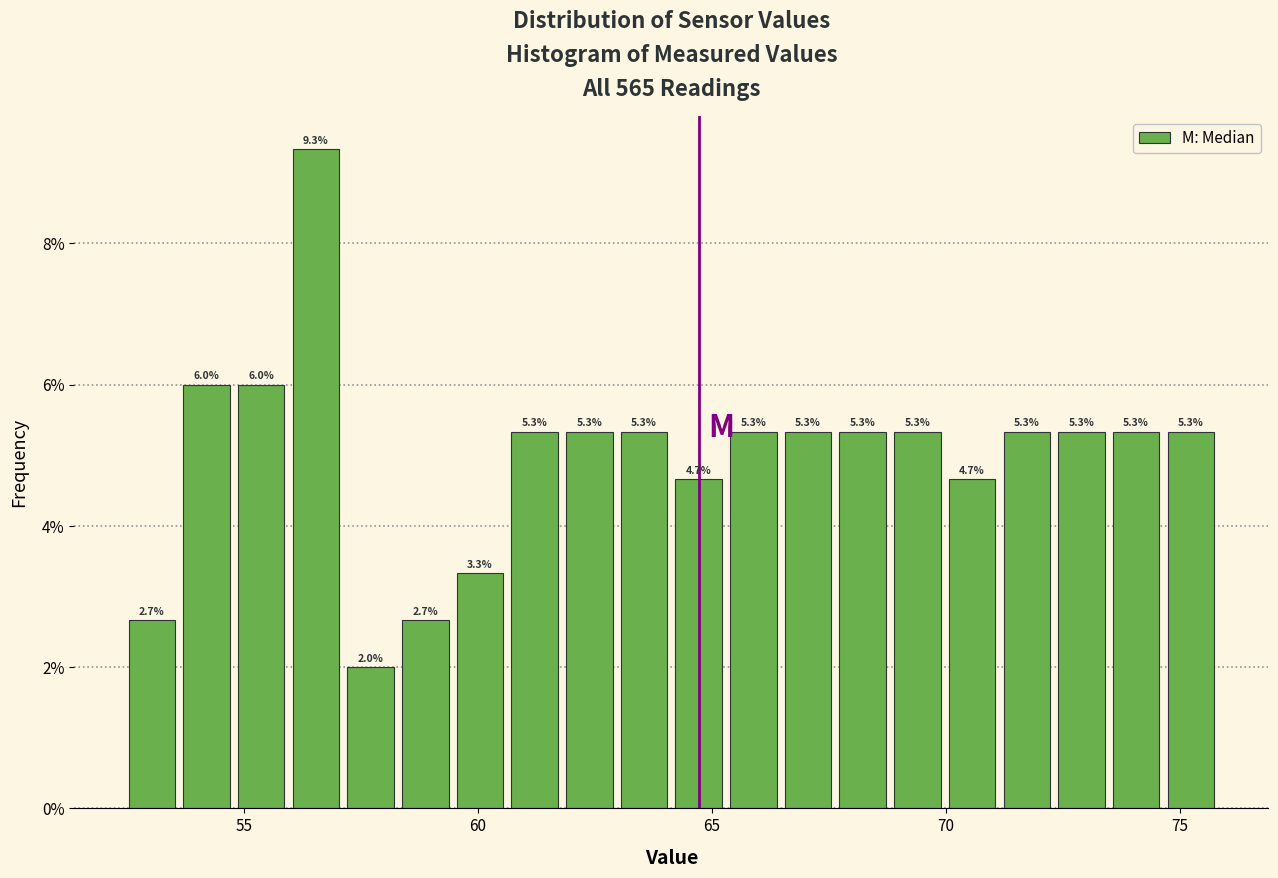

Around what value on the x-axis is the tallest bar? Give the approximate position of its centre, as read against the axis.

56.5